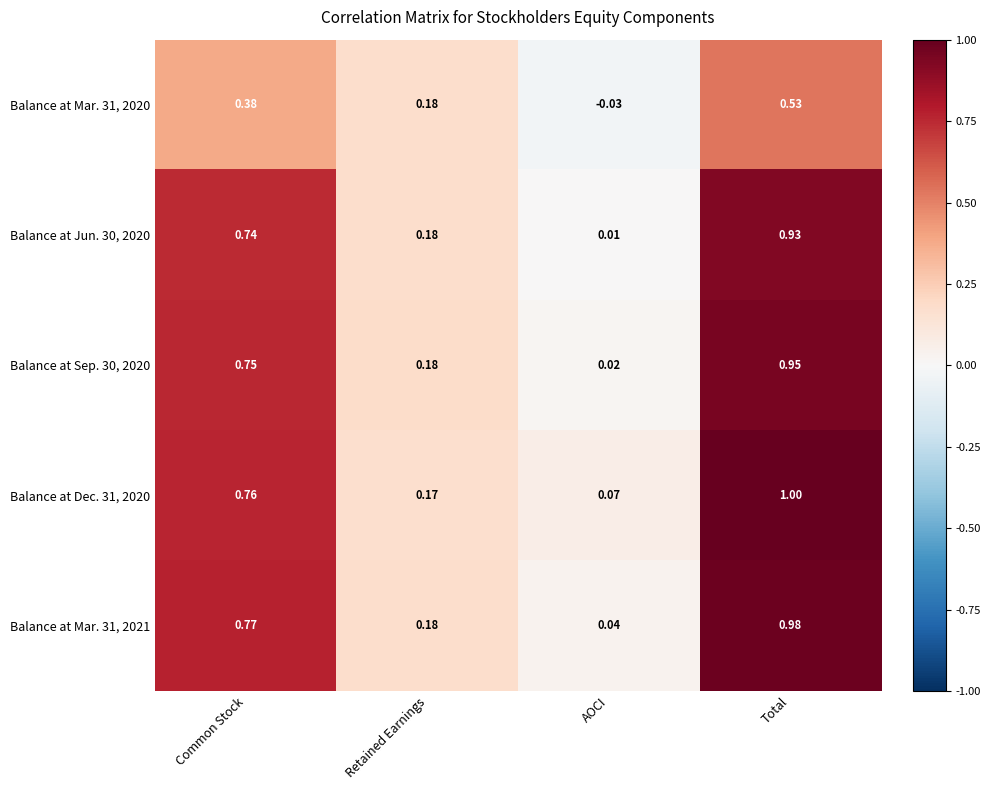

At which label is Balance at Jun. 30, 2020 closest to 0?

AOCI